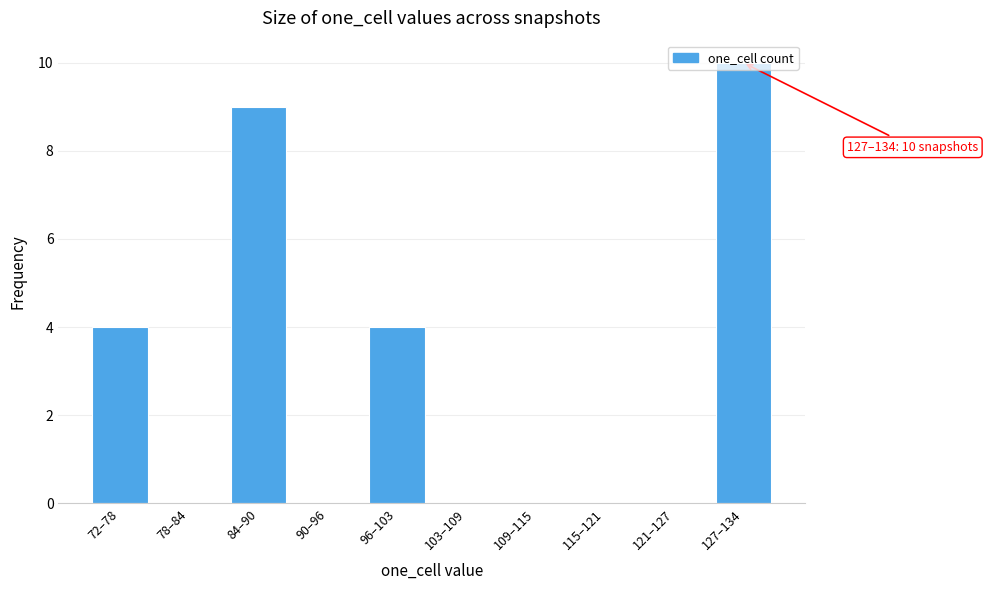

Which category has the highest value across all series?

127–134